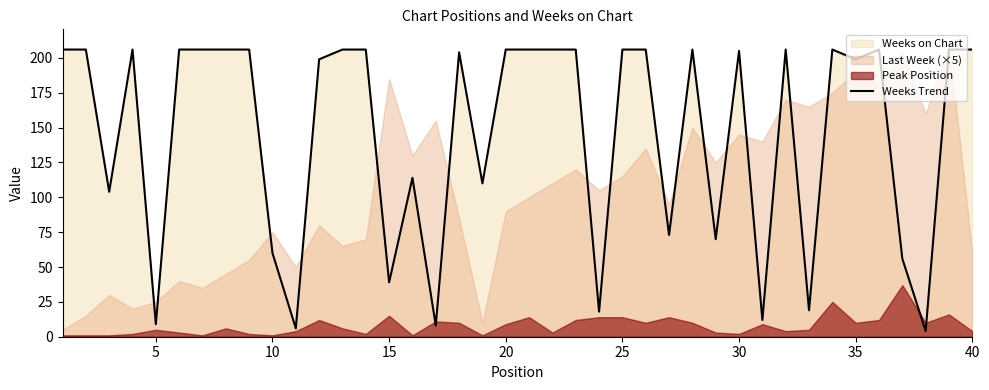

Reading left to right, what are all the values shown in this chart?

206	206	104	206	9	206	206	206	206	60	6	199	206	206	39	114	8	204	110	206	206	206	206	18	206	206	73	206	70	205	12	206	19	206	199	206	56	4	206	206